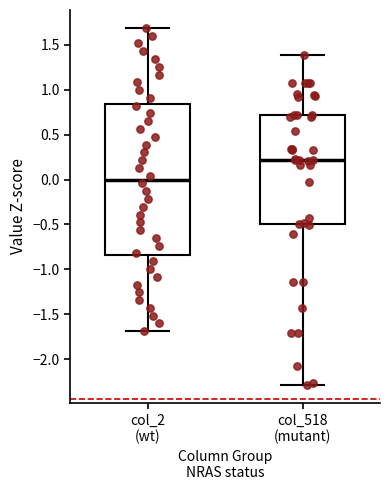

Where does the upper whisker of the box for col_2 (wt) end on the y-axis? The values are not printed on the chart, so give them approximately, as read against the axis.

1.70